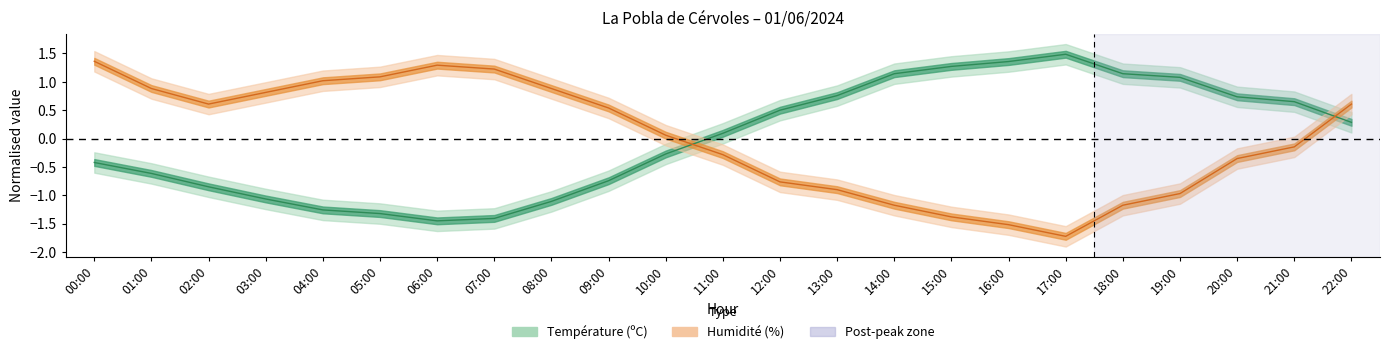

Does the chart have visible grid lines?

No